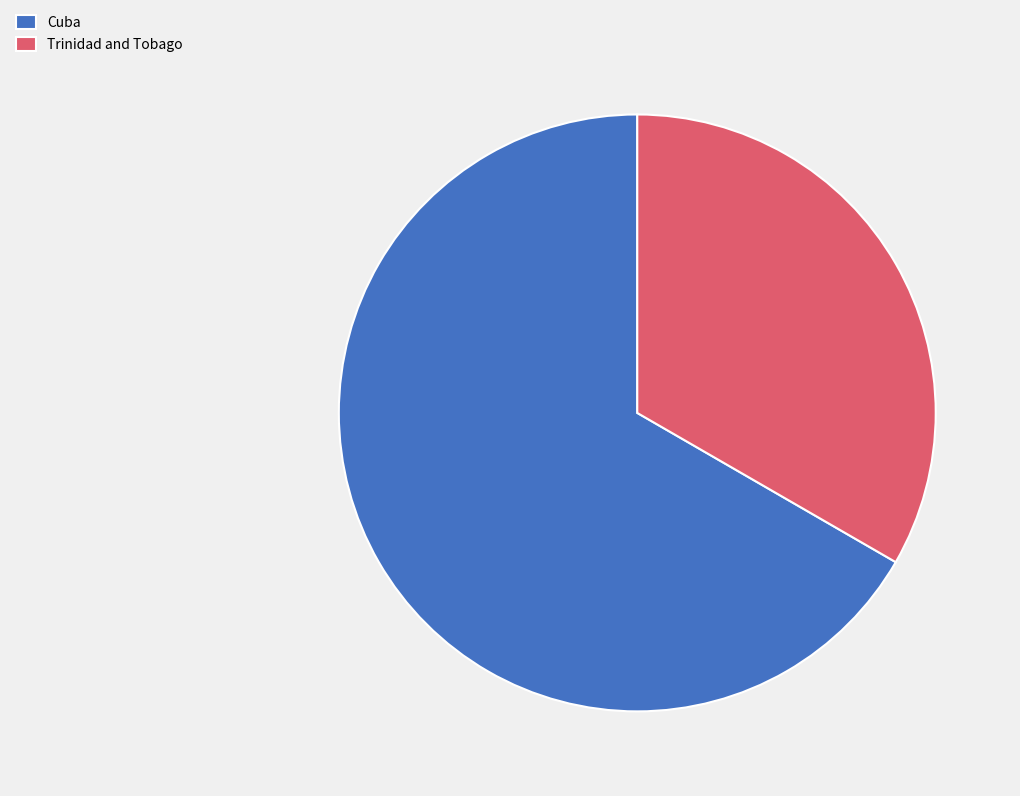

Which has a higher value, Cuba or Trinidad and Tobago?

Cuba